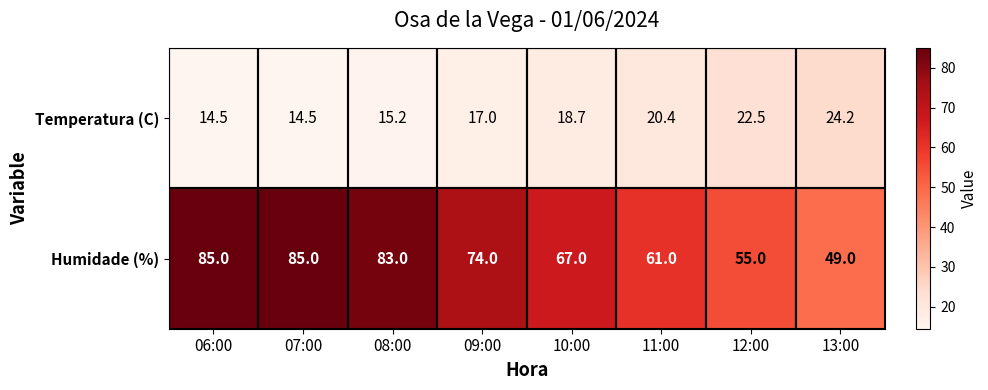

What is the minimum value shown in the chart?

14.5